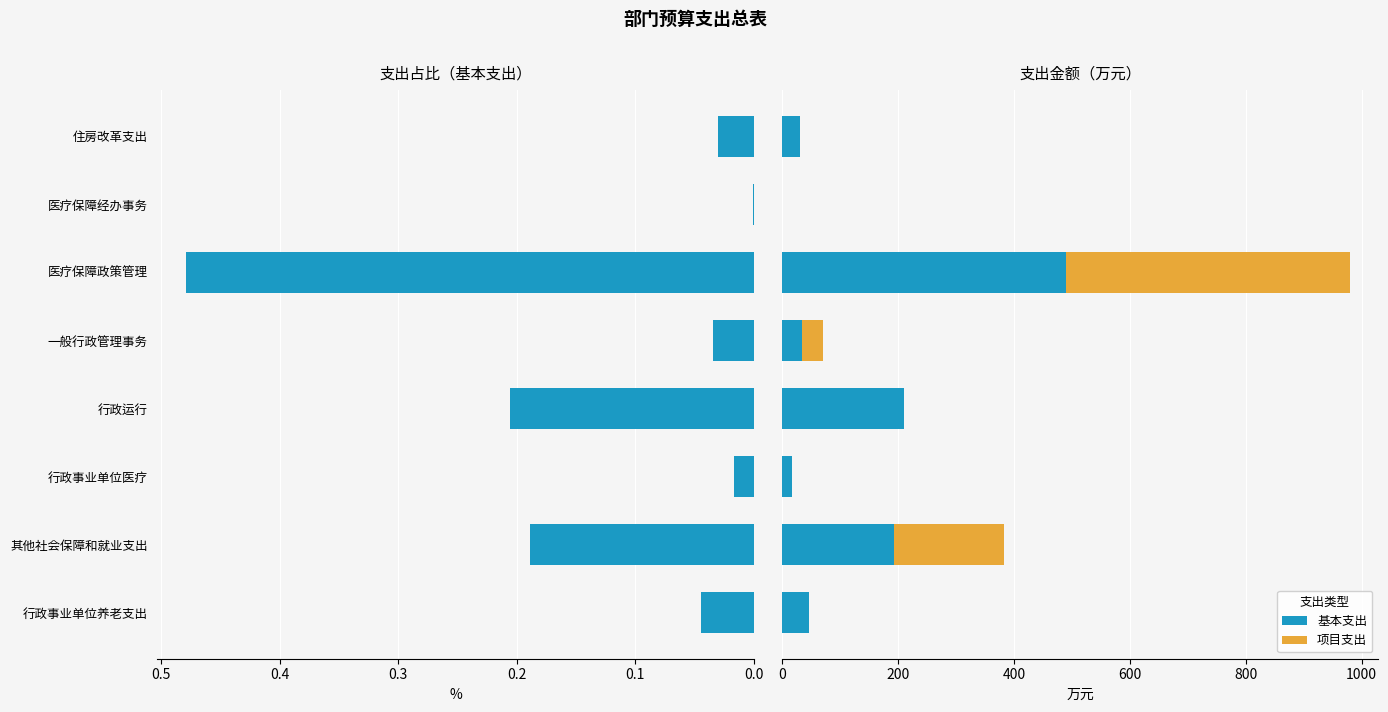

The value of 基本支出 at 其他社会保障和就业支出 is 284.5. True or false?

False